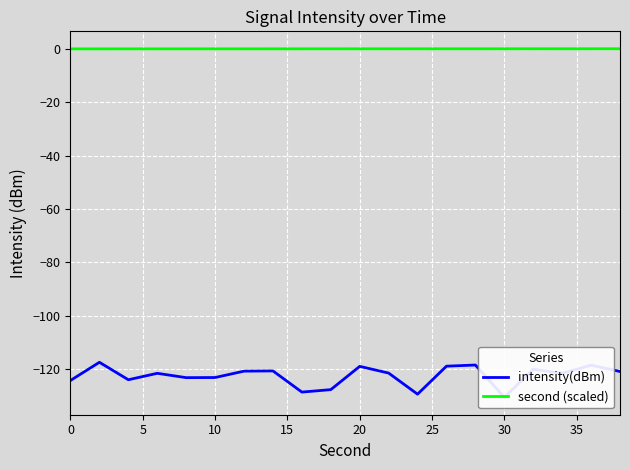

True or false: intensity(dBm) and second (scaled) intersect in this chart.

False